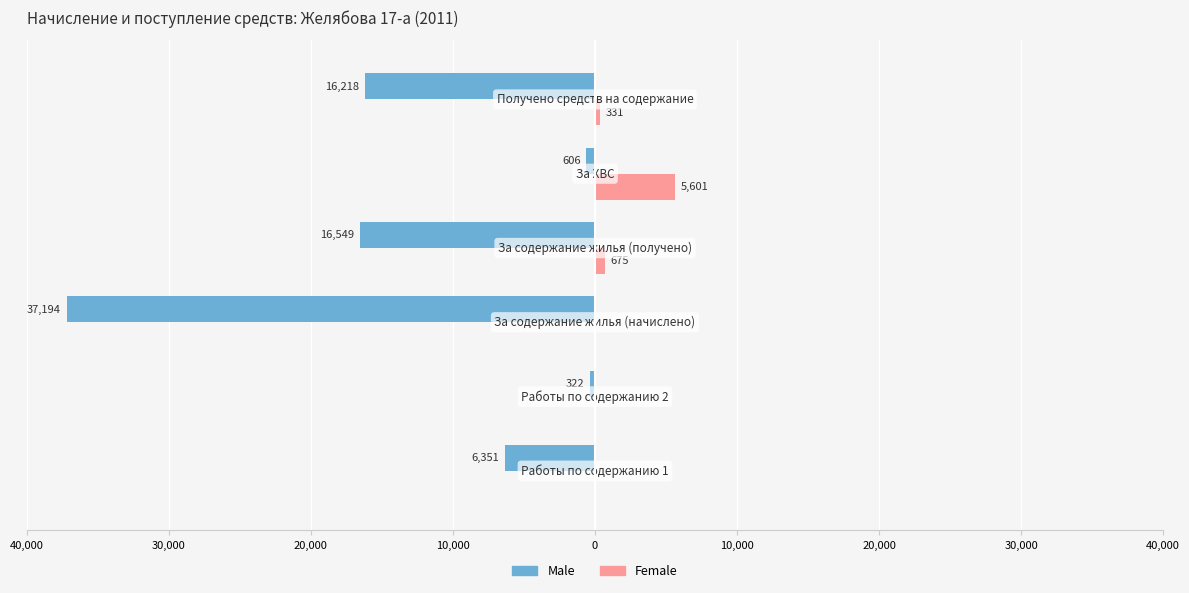

What are all the series names shown in the legend?

Male, Female